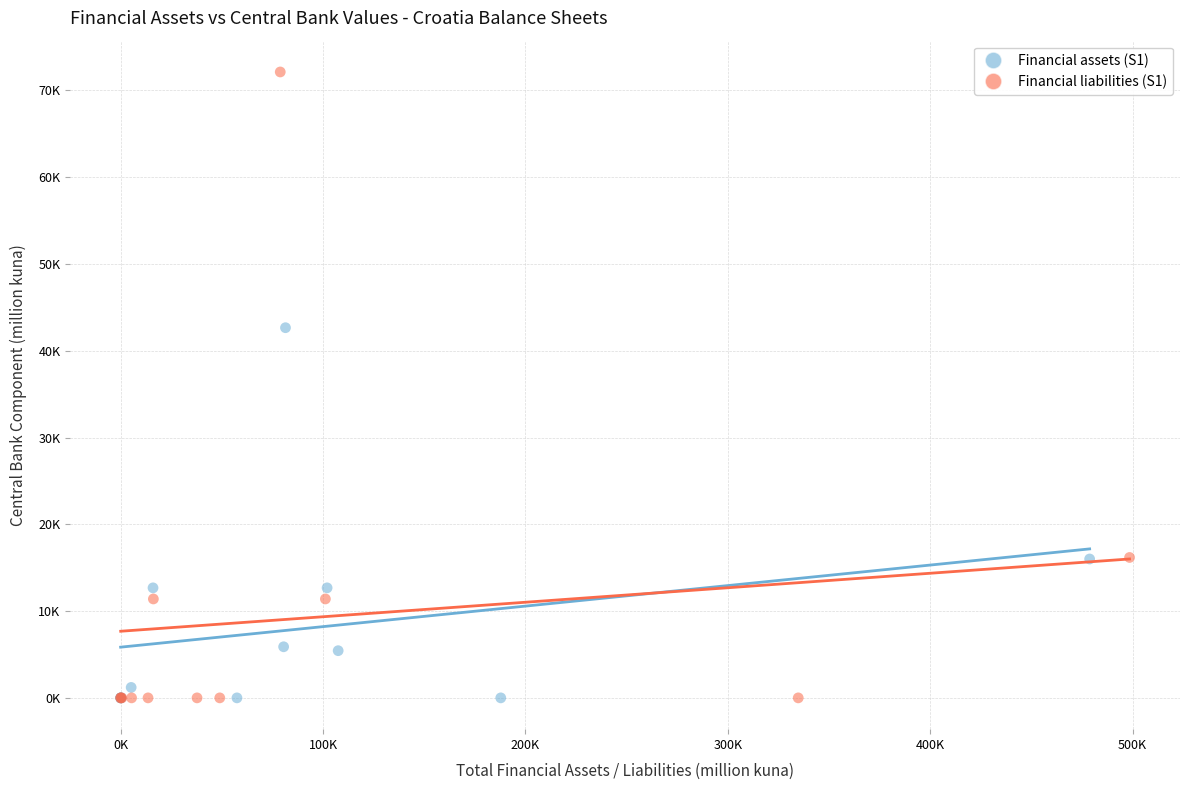

Which series reaches the maximum Y coordinate?

Financial liabilities (S1)